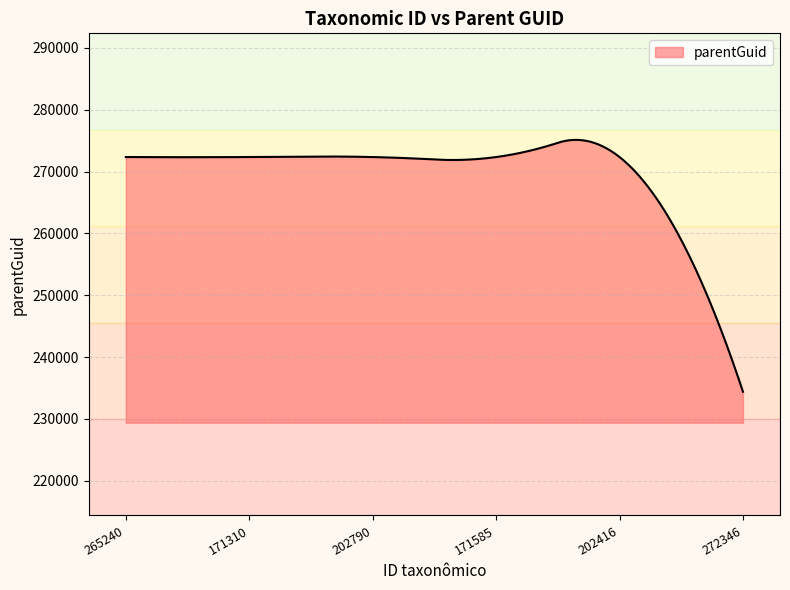

What is the minimum value shown in the chart?

234402.0